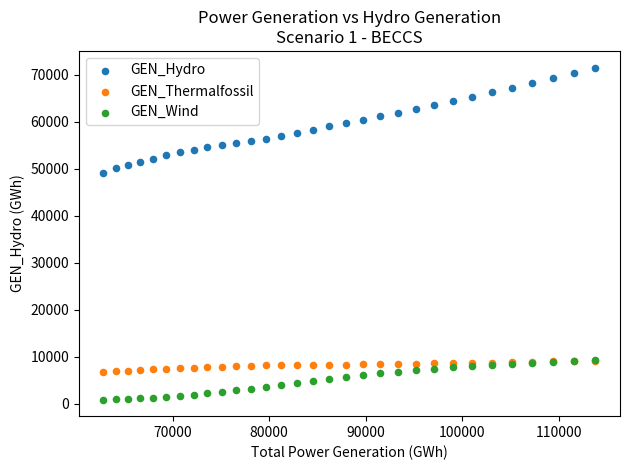

Across all series, what Y value is closest to 36209?

49106.8